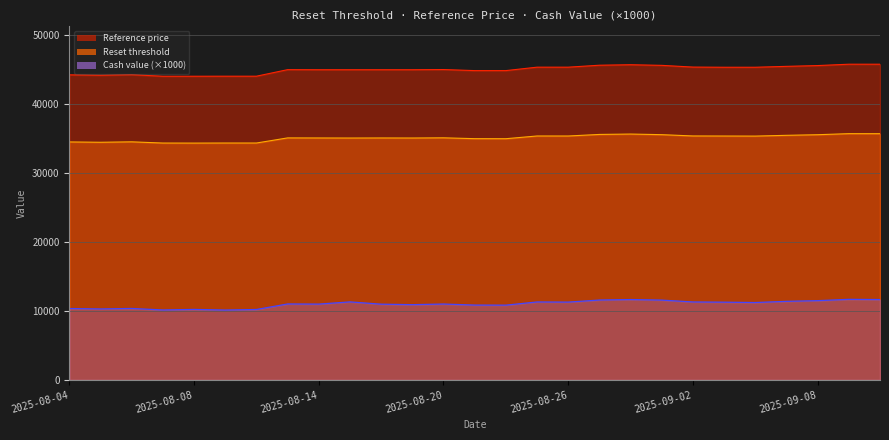

Which series has the largest total across all categories?

Reference price